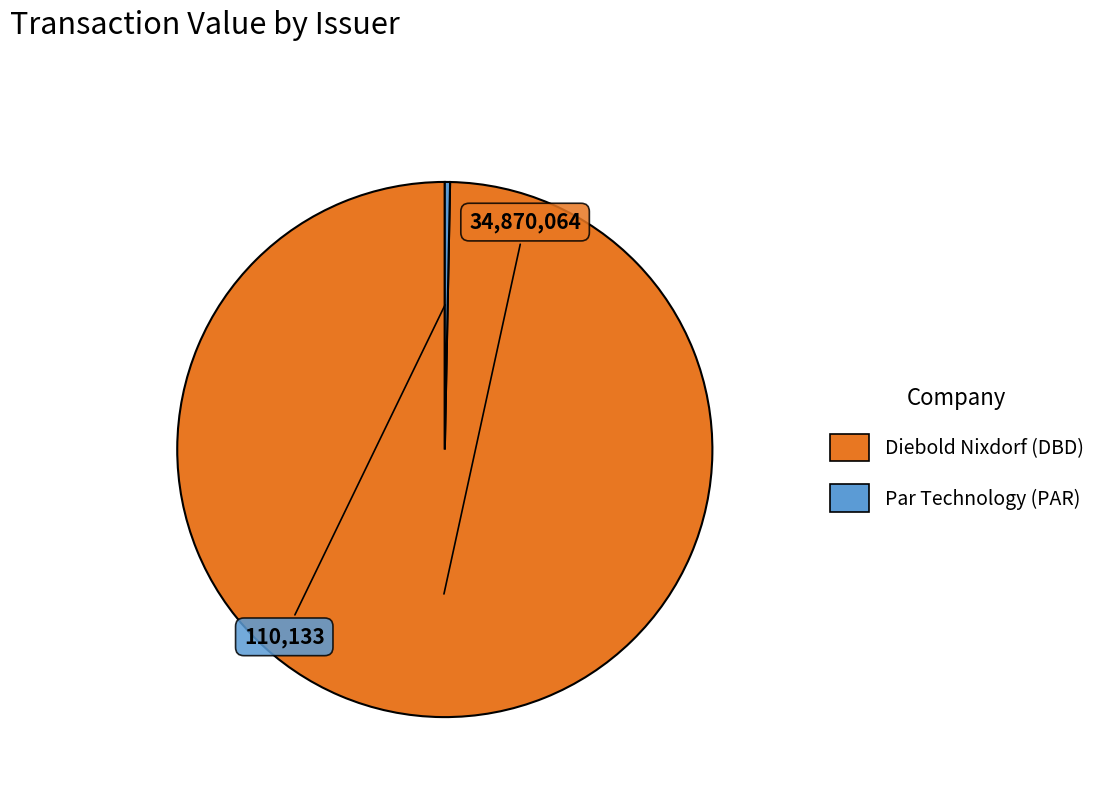

Rank the categories by value from highest to lowest.

Diebold Nixdorf (DBD), Par Technology (PAR)